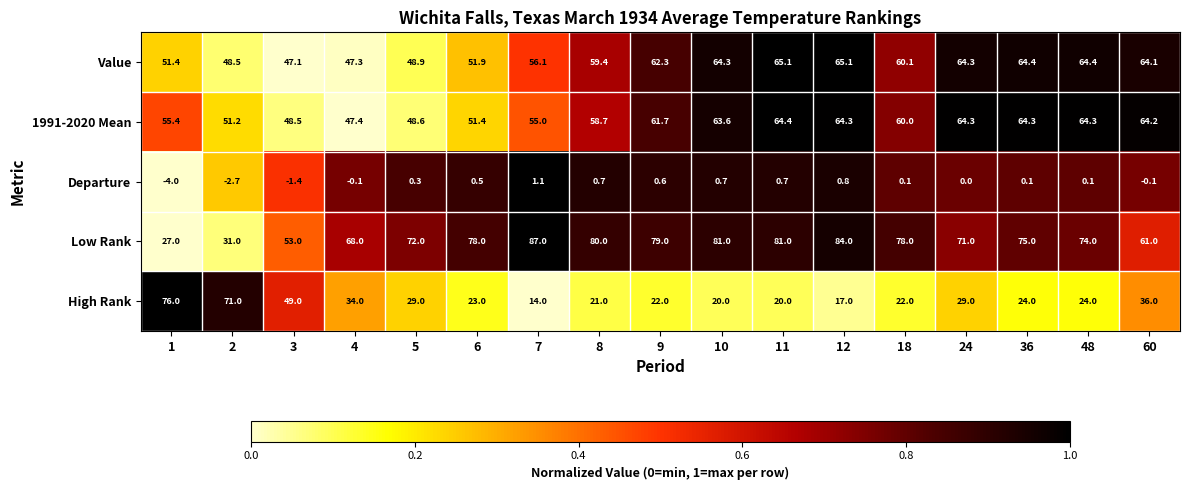

Which category has the highest value across all series?

7